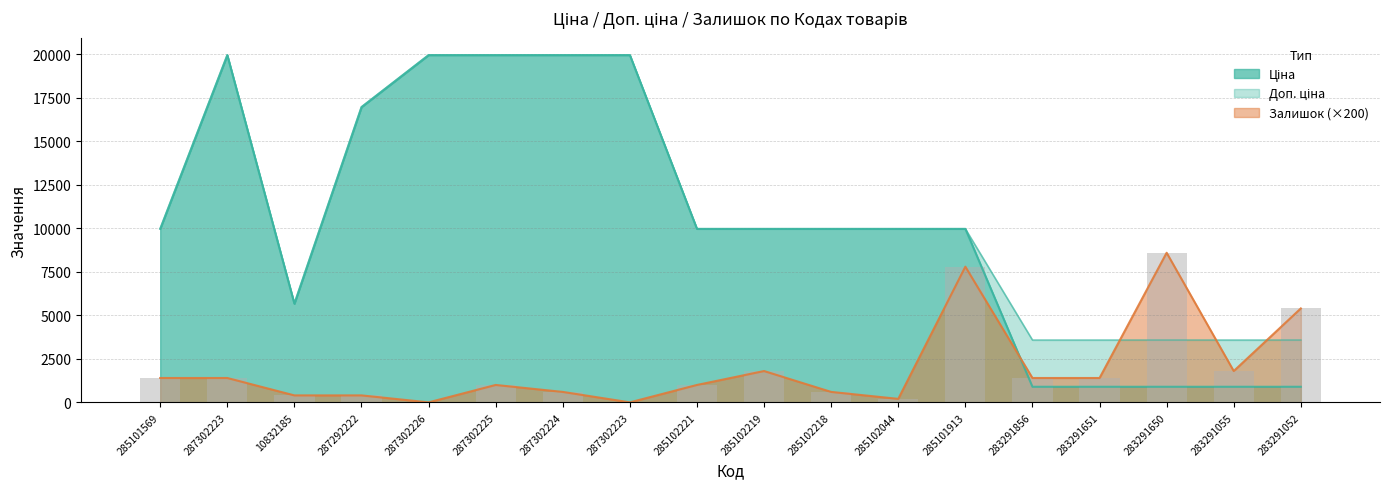

What is the difference between the second highest and second lowest values in the Залишок series?

7800.0